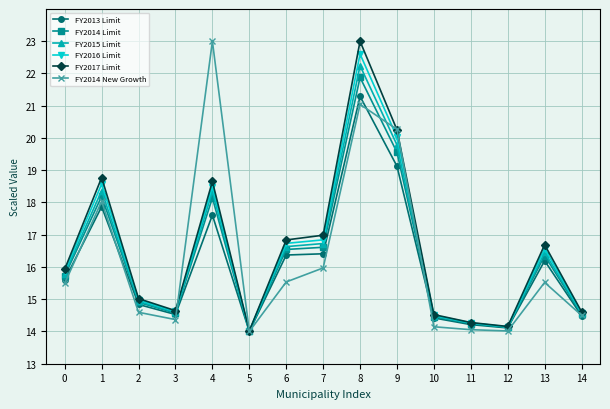

Which series changed the most between 2 and 12?

FY2017 Limit